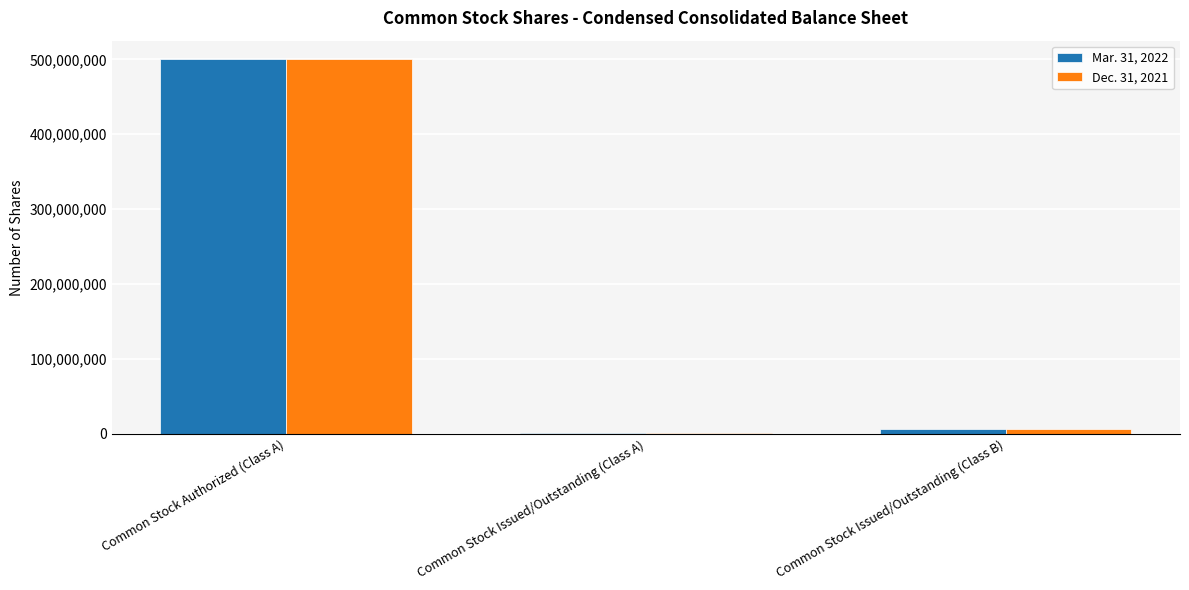

How many series are shown in this chart?

2